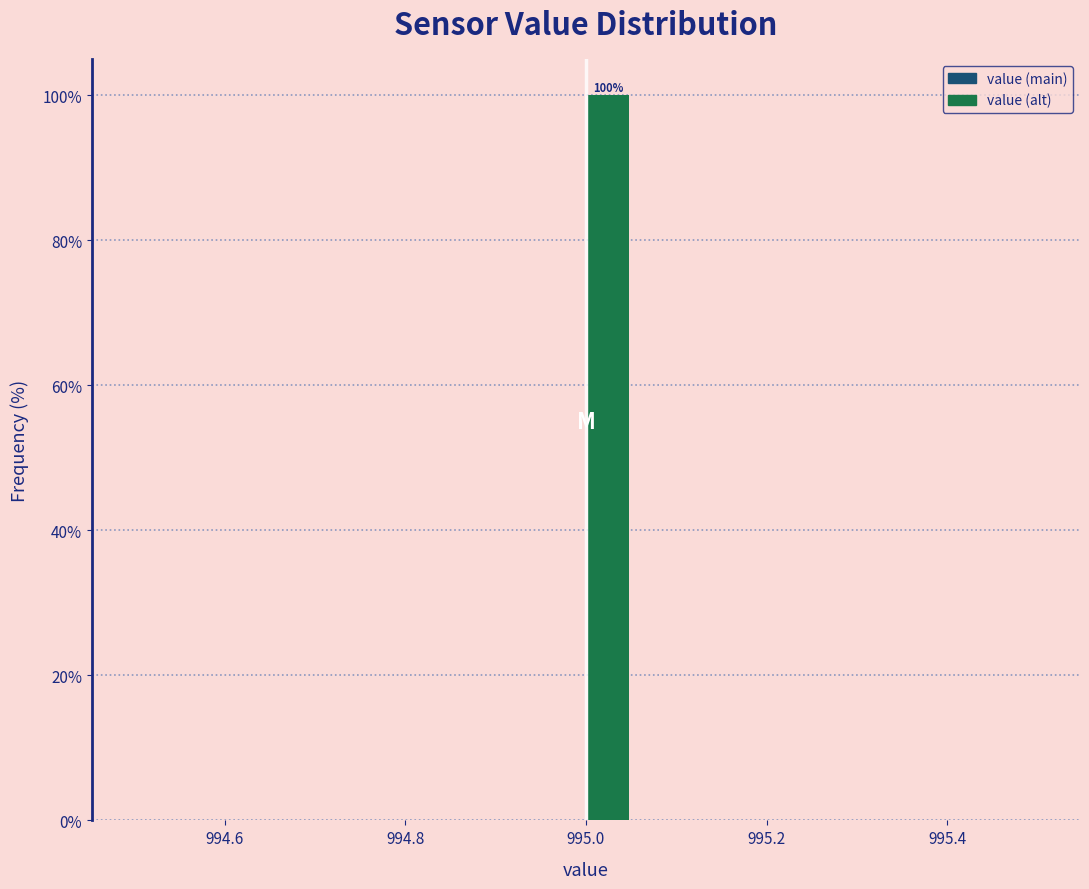

Read against the x-axis, roughly where is the centre of the tallest bar?

995.02